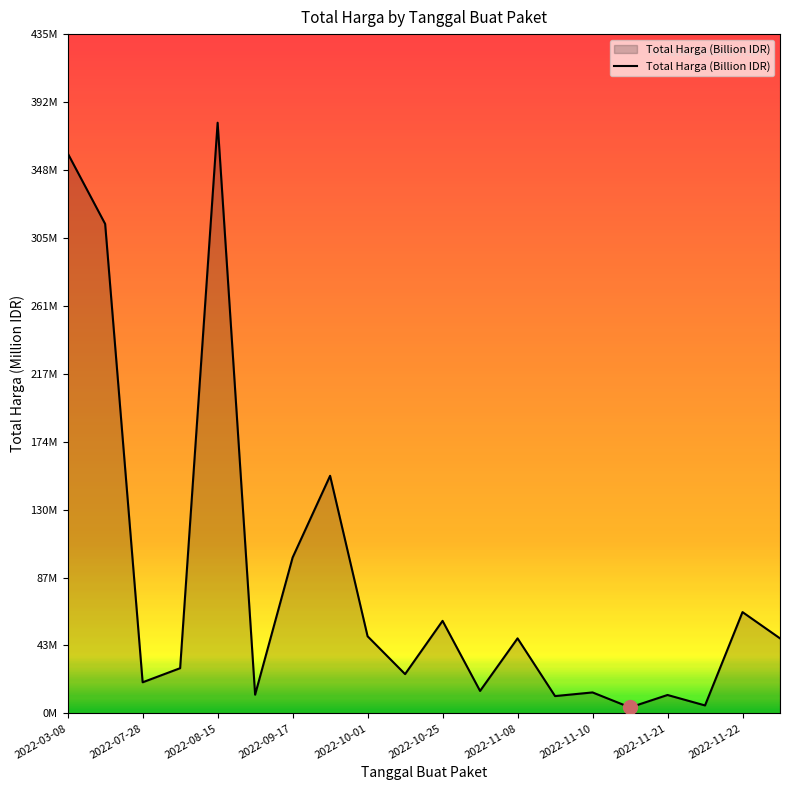

At which category does the chart reach its minimum across all series?

15